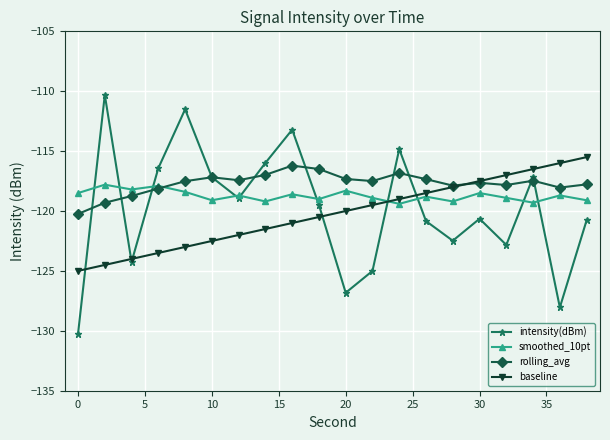

What is the smallest value displayed?

-130.2